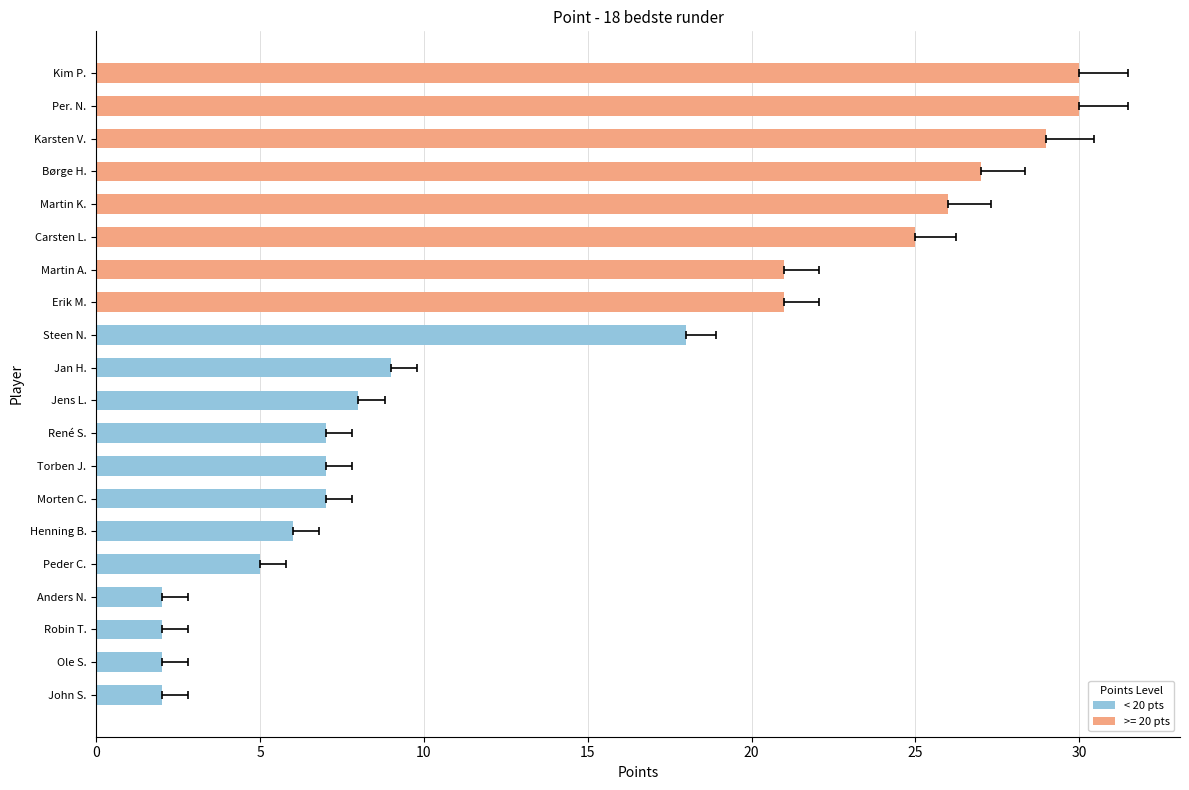

What is the label of the 8th bar from the right?

Torben J.